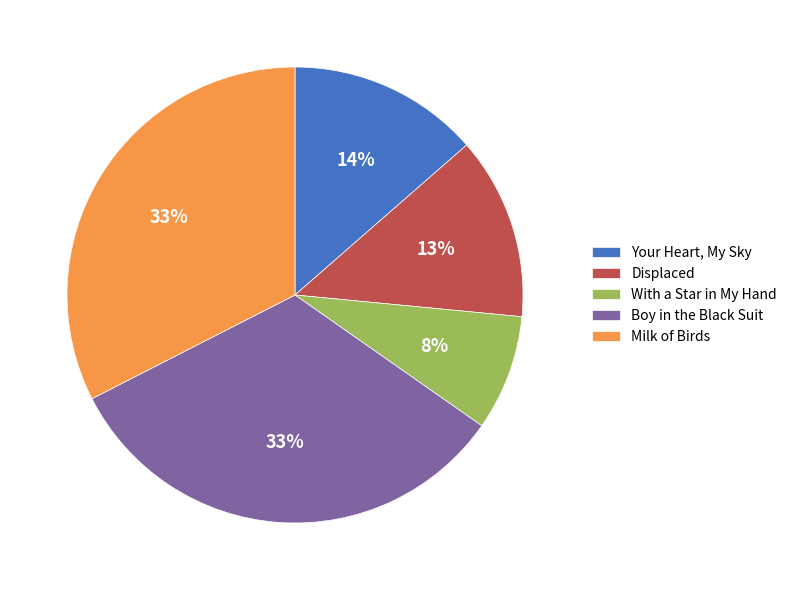

Approximately how many times larger is the value at Milk of Birds compared to Your Heart, My Sky?

2.4